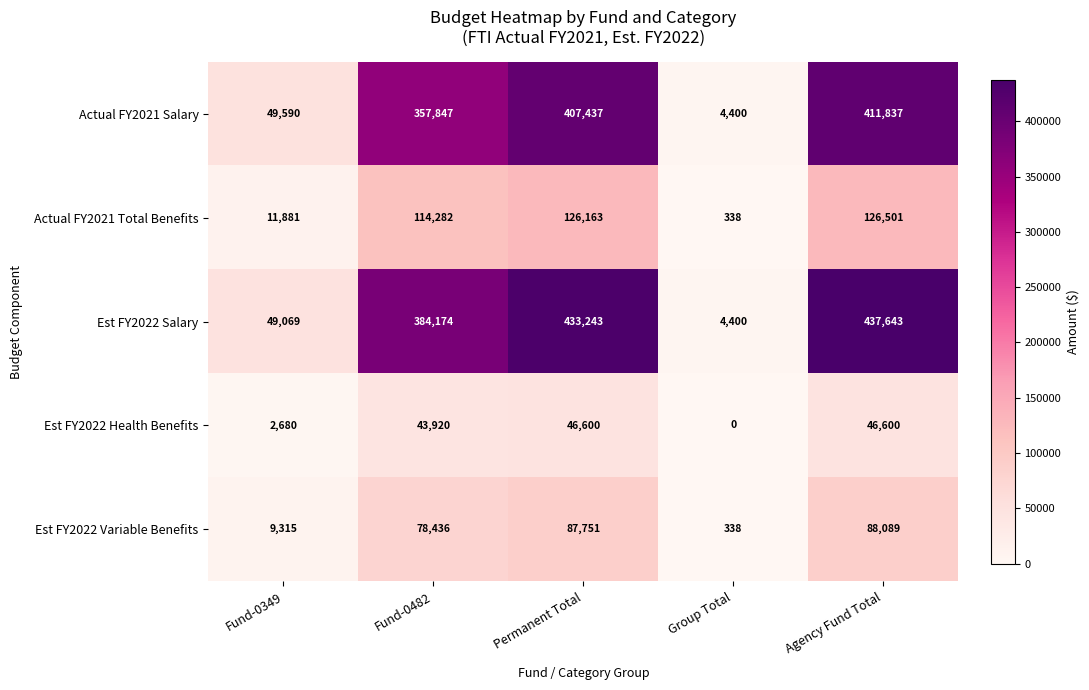

Is it true that Actual FY2021 Total Benefits equals 184620 at Permanent Total?

False